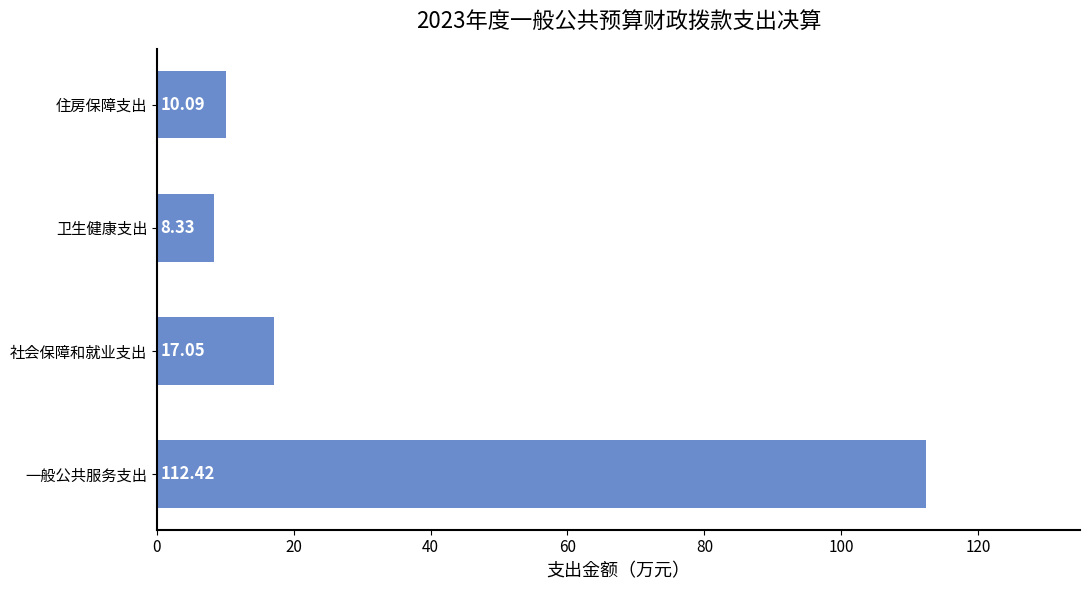

Between 社会保障和就业支出 and 一般公共服务支出, which is larger?

一般公共服务支出